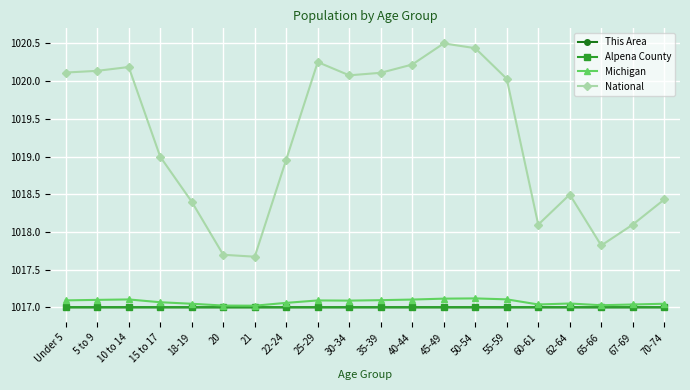

How many data points does each series have?

20